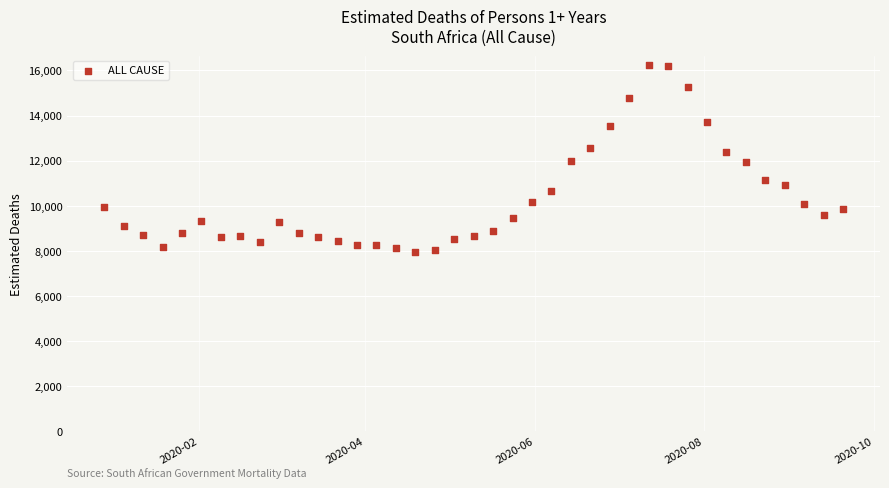

What is the range of X values (max minus min)?

266.0